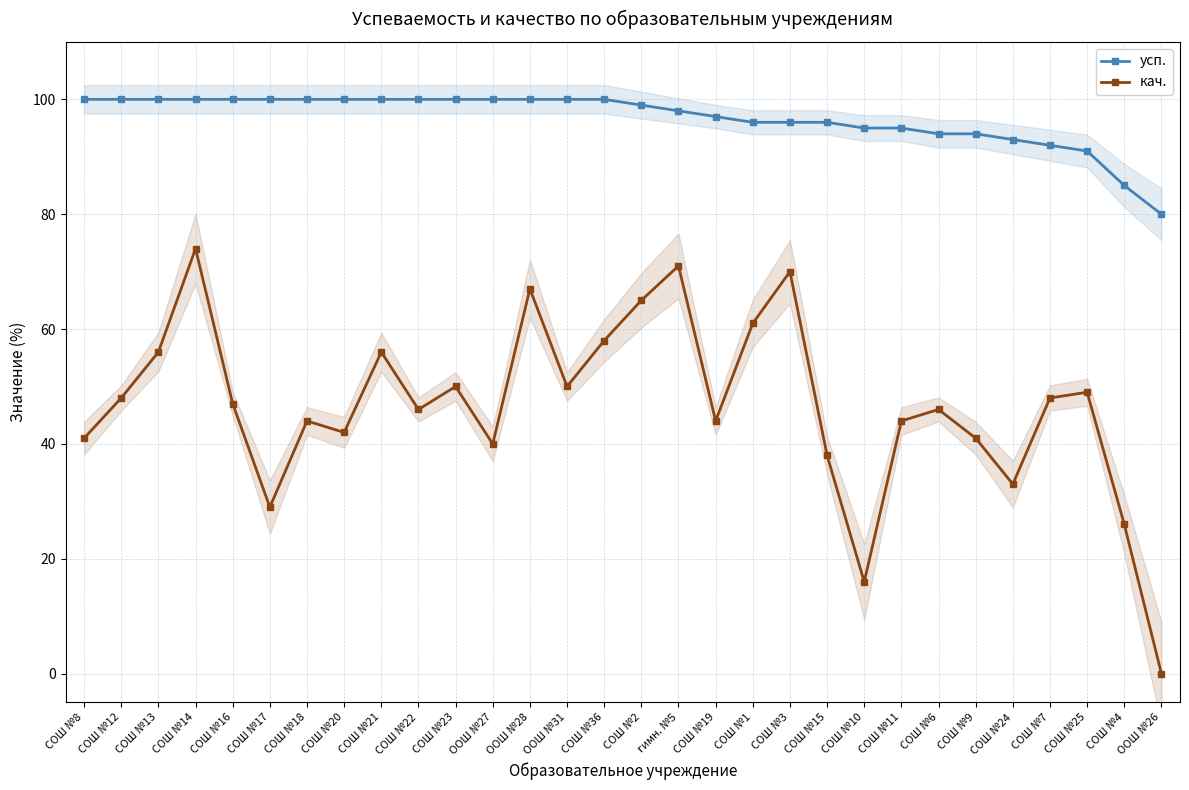

What is the label of the 27th point from the right?

СОШ №14